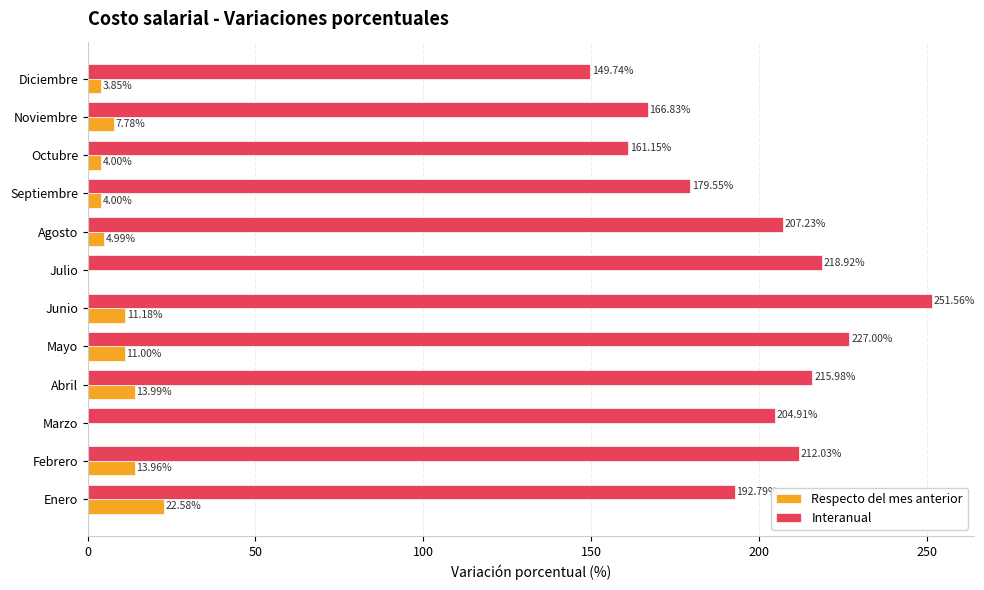

At which category is the sum across all series the highest?

Junio